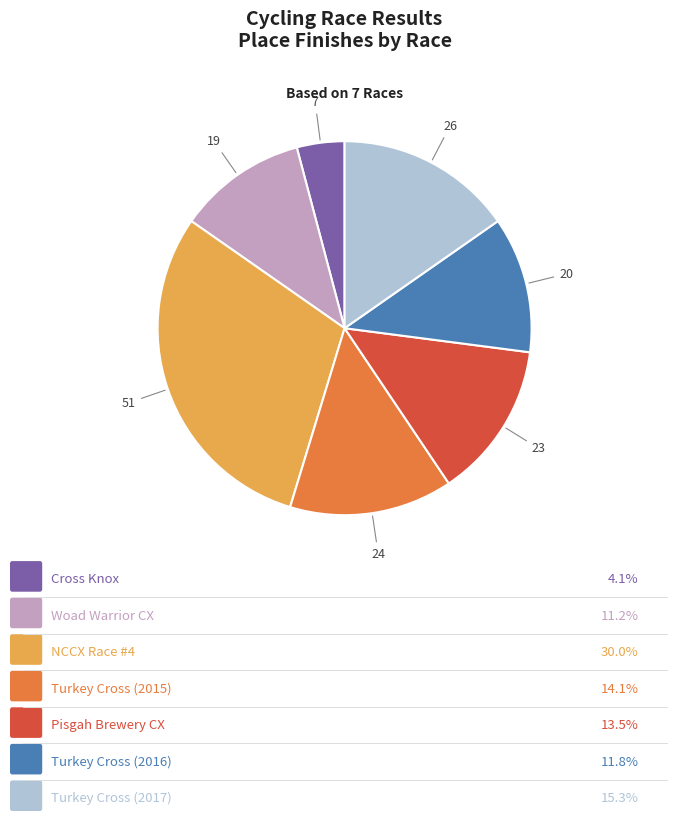

Does any single category account for the majority?

No